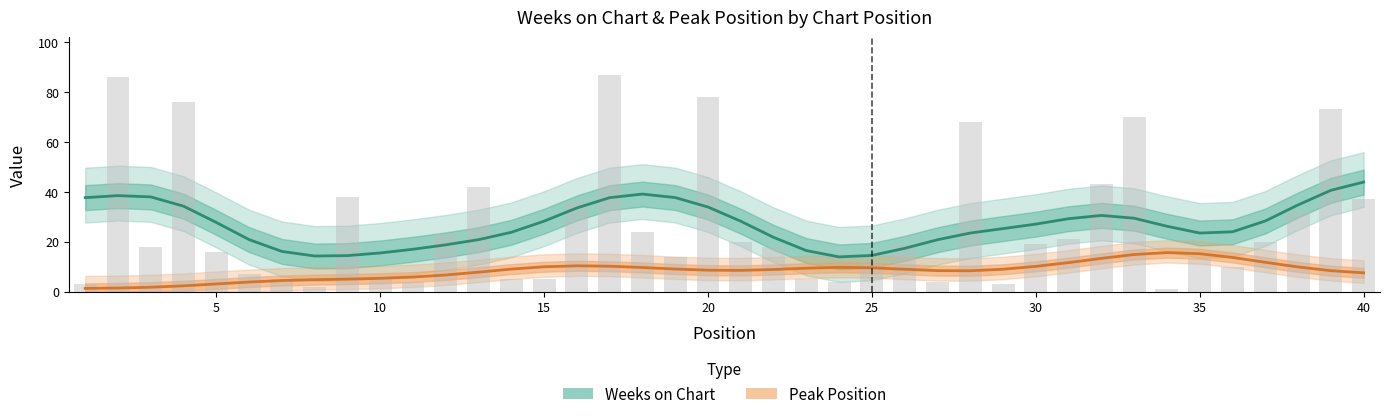

Reading right to left, extract all data points from this chart.

Weeks on Chart: 43.9	40.6	34.7	28.3	24.0	23.5	26.2	29.4	30.5	29.2	27.0	25.2	23.5	20.8	17.3	14.5	13.9	16.4	21.7	28.2	33.9	37.7	39.1	37.7	33.5	28.2	23.8	20.8	18.7	17.0	15.5	14.4	14.2	16.1	20.8	27.7	34.2	37.9	38.5	37.7
Peak Position: 7.5	8.4	9.9	11.7	13.7	15.2	15.6	14.8	13.3	11.6	10.1	8.9	8.3	8.4	8.9	9.5	9.7	9.4	8.8	8.5	8.6	9.0	9.6	10.2	10.3	9.9	9.0	7.8	6.6	5.8	5.3	5.0	4.8	4.4	3.8	3.0	2.3	1.7	1.4	1.3